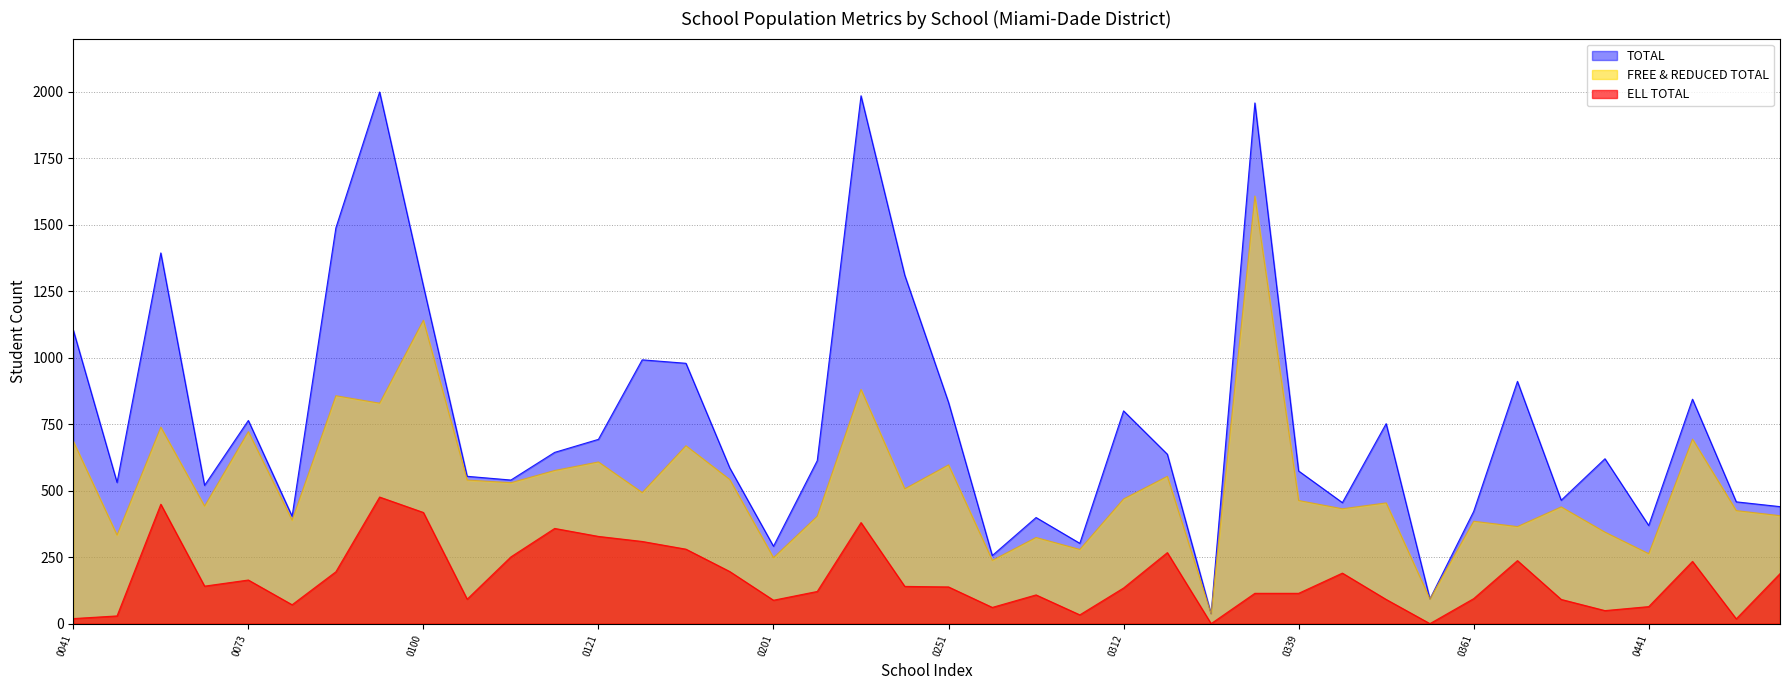

How many lines are shown in the chart?

3